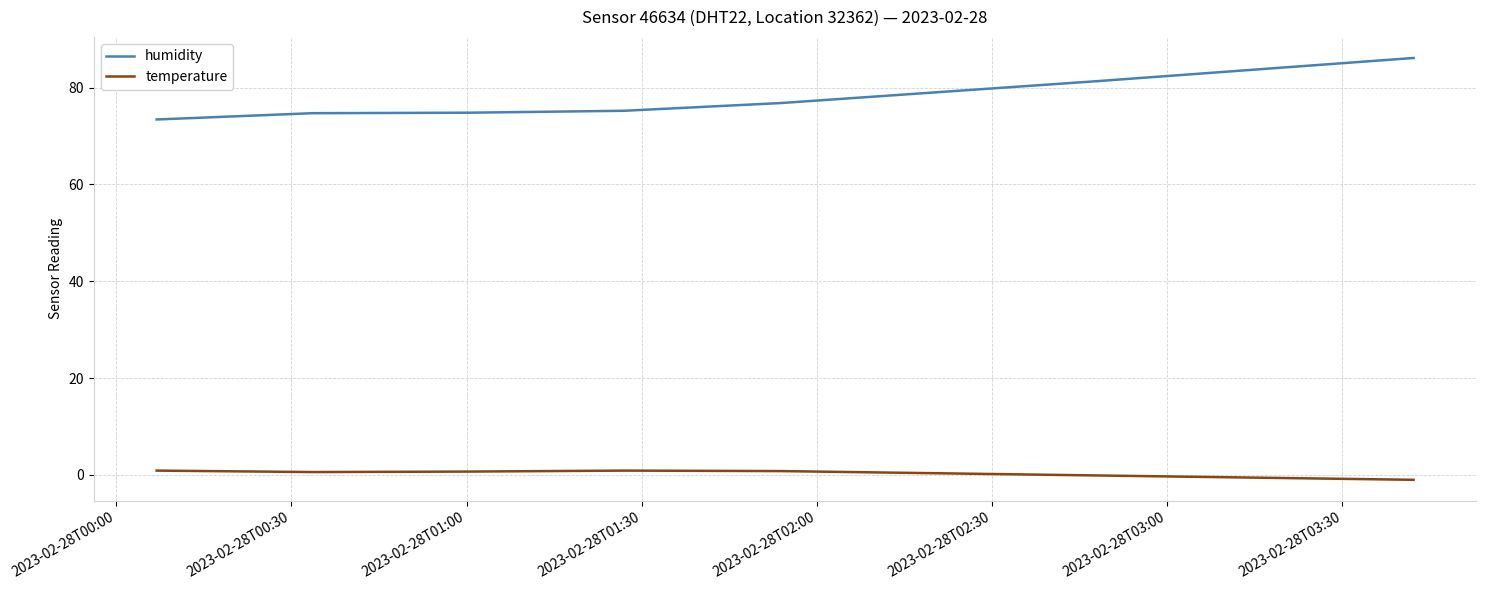

Which series has the widest spread of values?

humidity